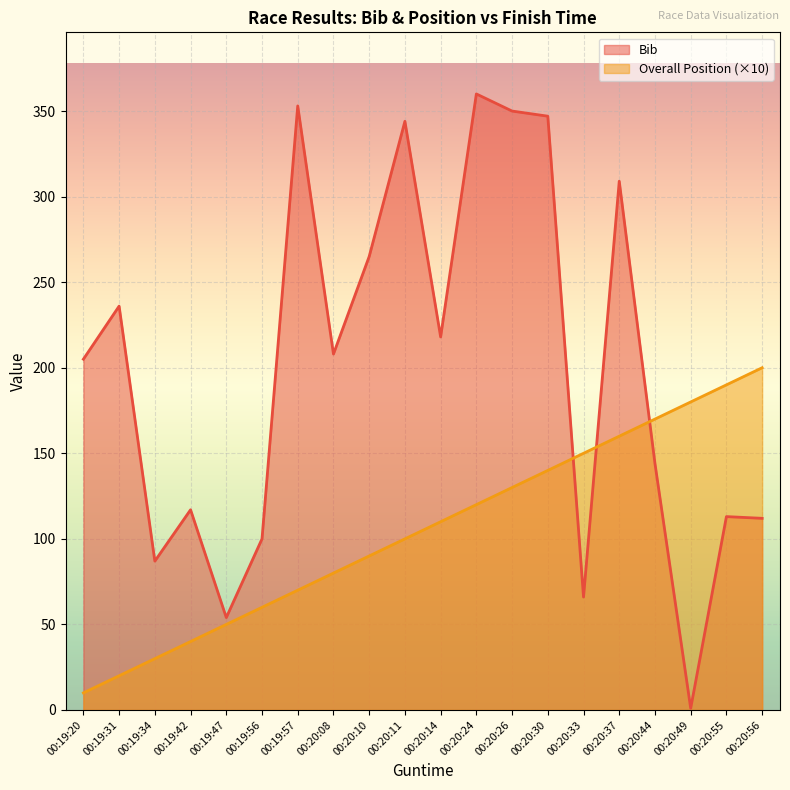

List the labels in order of Overall Position value, smallest first.

00:19:20, 00:19:31, 00:19:34, 00:19:42, 00:19:47, 00:19:56, 00:19:57, 00:20:08, 00:20:10, 00:20:11, 00:20:14, 00:20:24, 00:20:26, 00:20:30, 00:20:33, 00:20:37, 00:20:44, 00:20:49, 00:20:55, 00:20:56